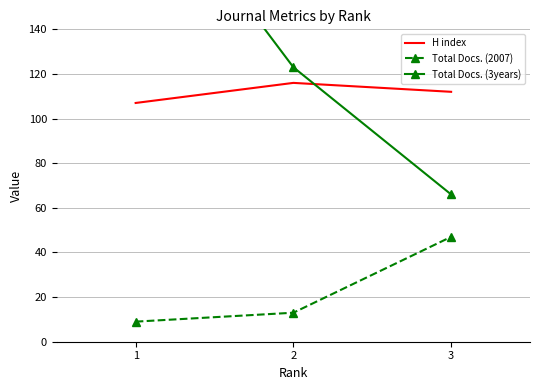

What is the difference between the second highest and minimum values in the Total Docs. (3years) series?

57